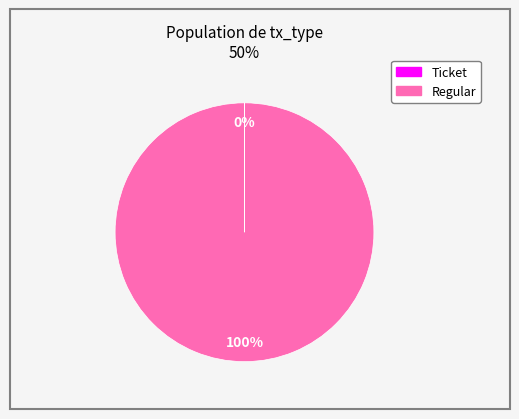

Does Regular represent more than half of the total?

Yes